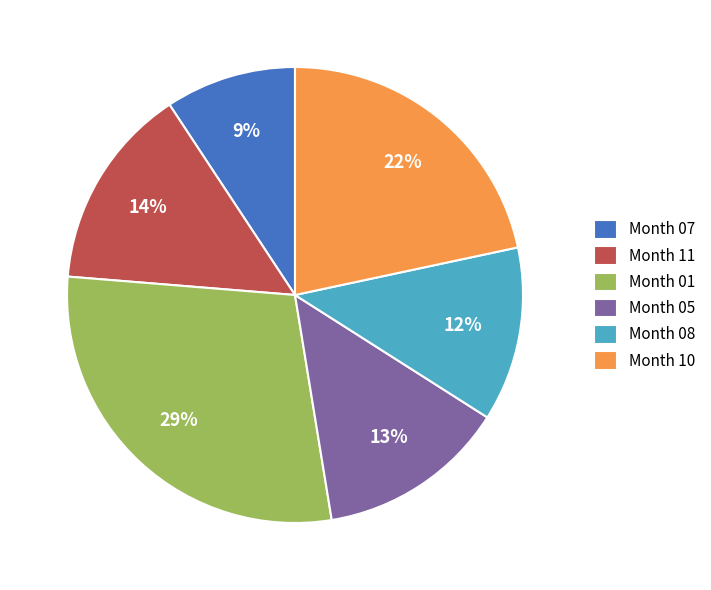

To the nearest percent, what portion does Month 07 represent?

9%